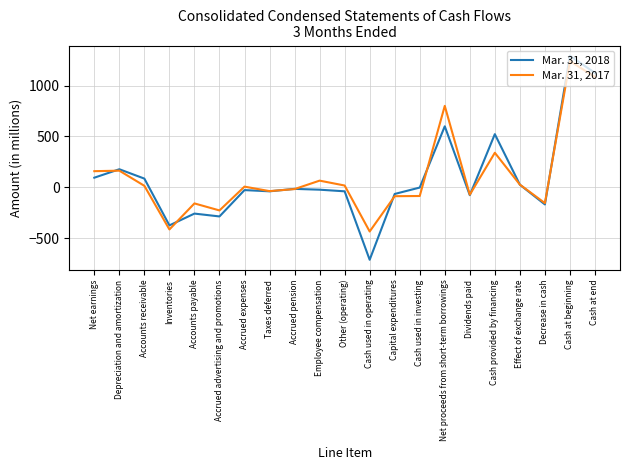

What is the greatest value displayed?

1293